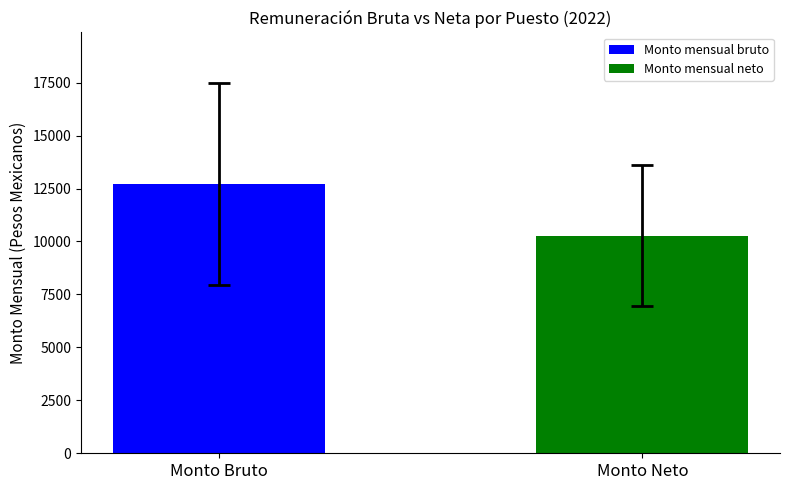

What is the change in value from Monto Bruto to Monto Neto?

-2444.1